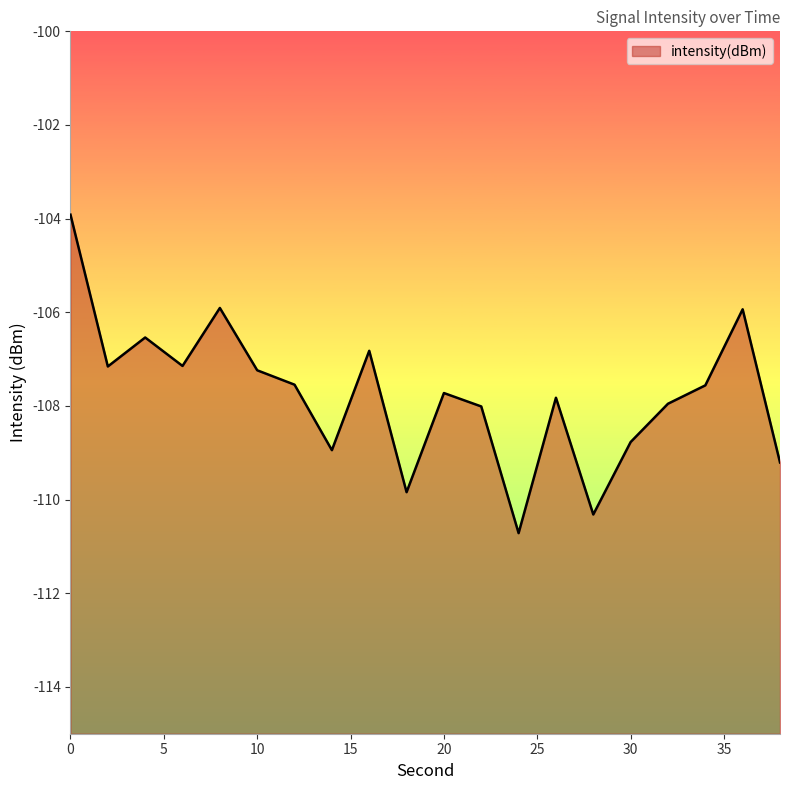

Is it true that the value at 32 is -157.4?

False